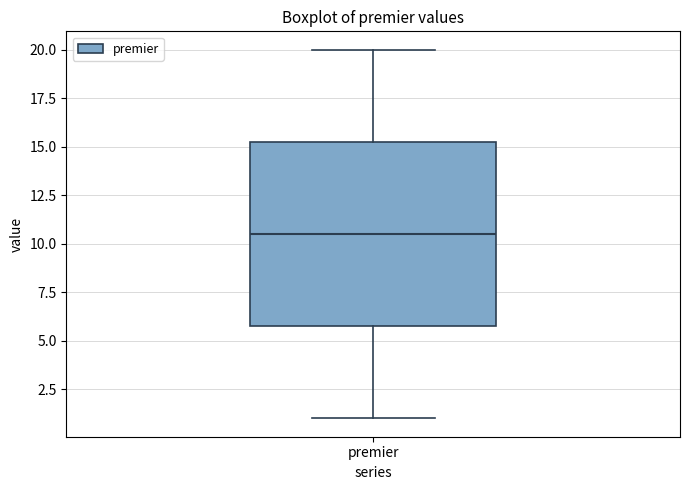

Where is the lower edge of the box for premier on the y-axis? The values are not printed on the chart, so give them approximately, as read against the axis.

6.0